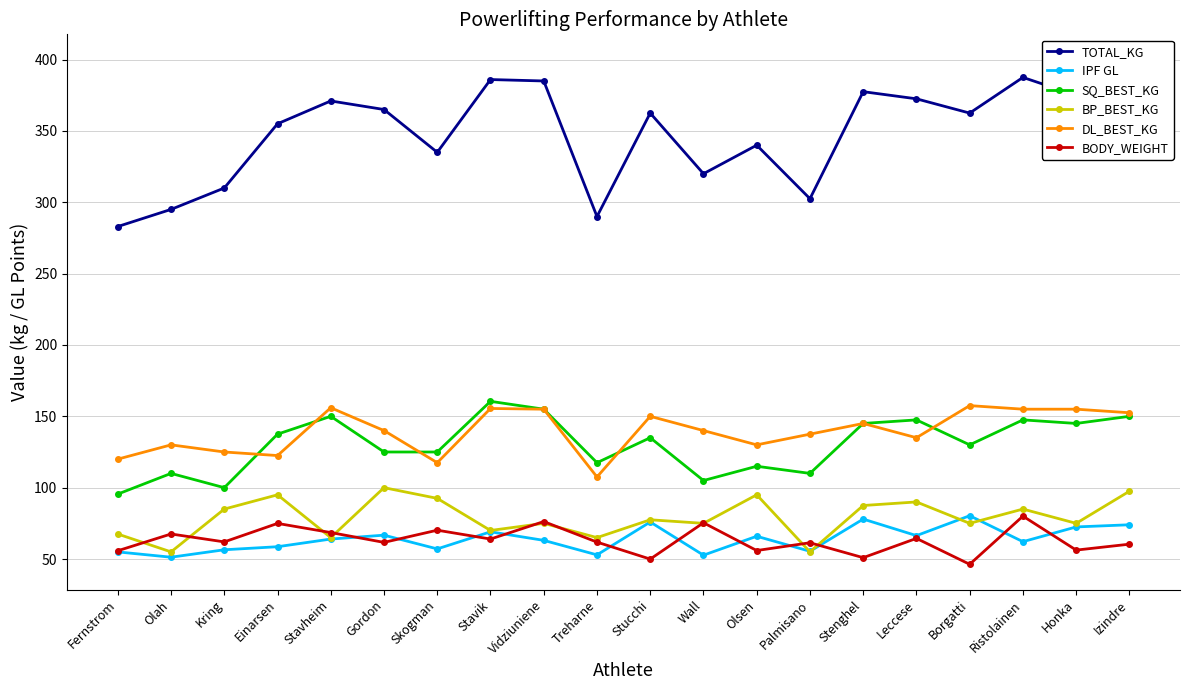

What is the total value across all series at Olah?

708.8